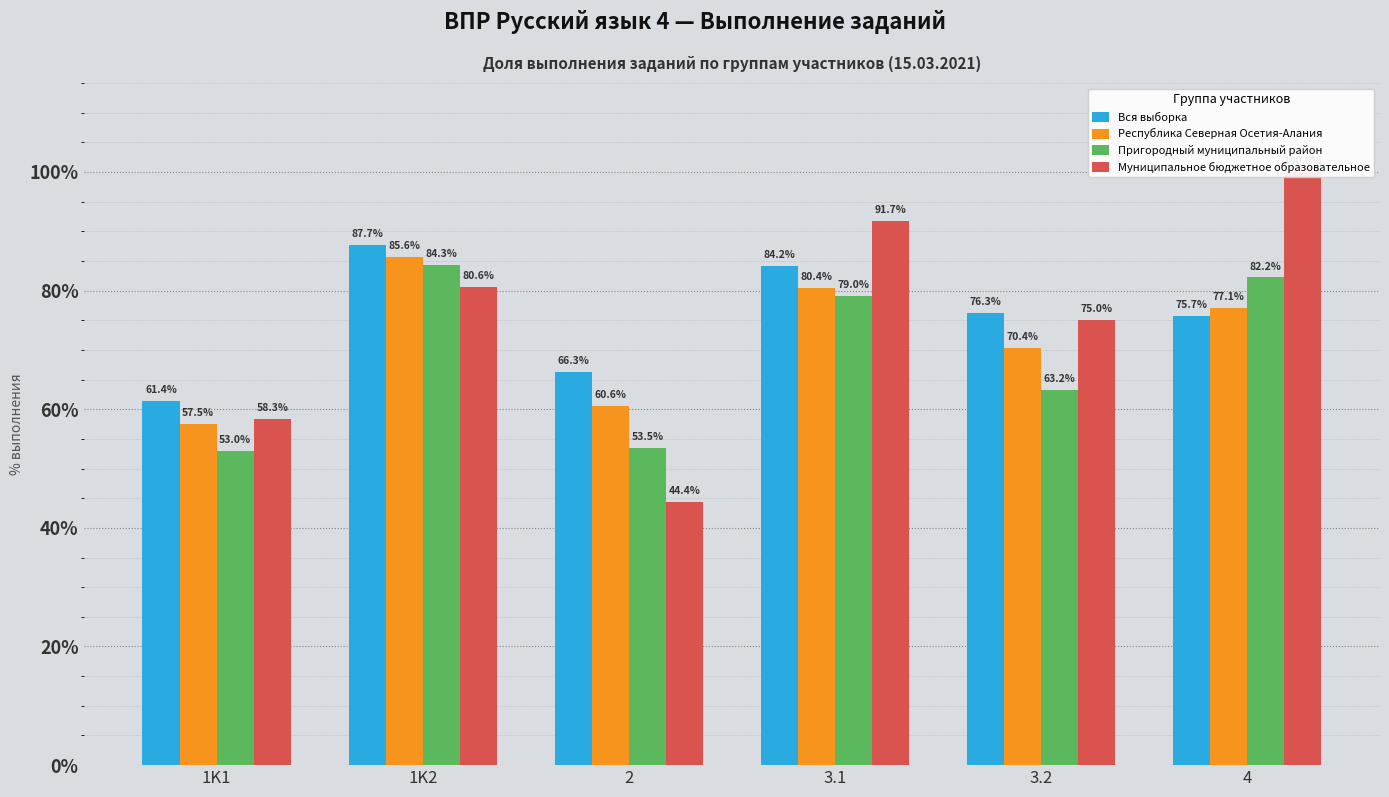

Rank the series at 2 from lowest to highest value.

Муниципальное бюджетное образовательное, Пригородный муниципальный район, Республика Северная Осетия-Алания, Вся выборка